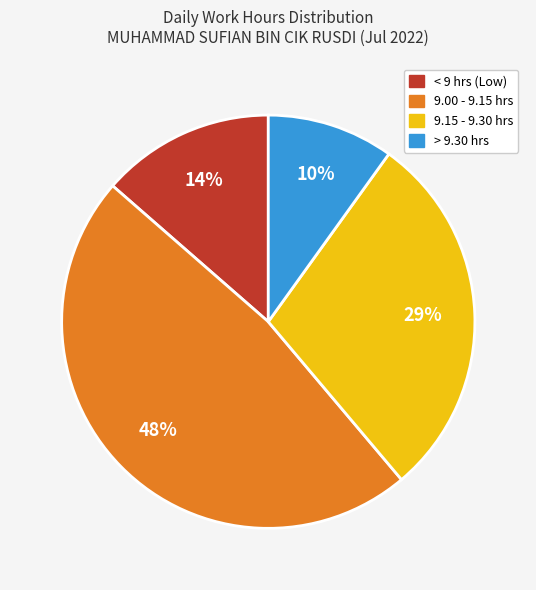

Does any single category account for the majority?

No